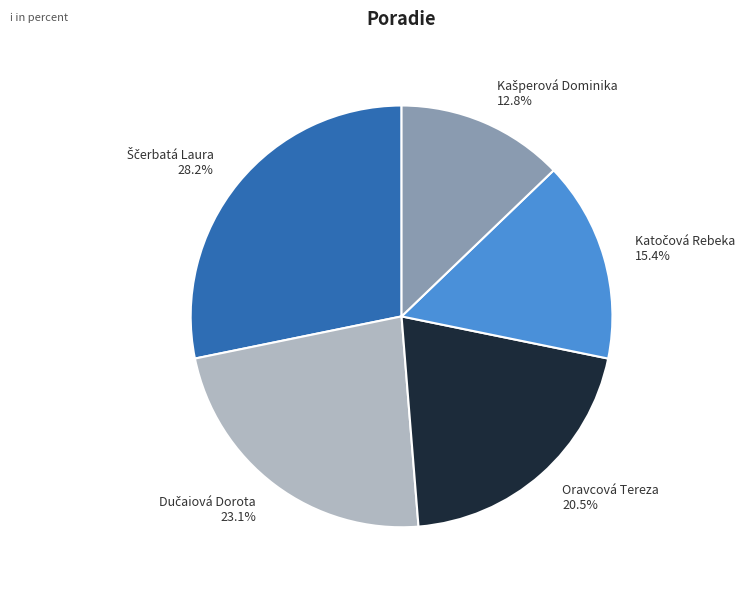

How many slices are in this pie chart?

5